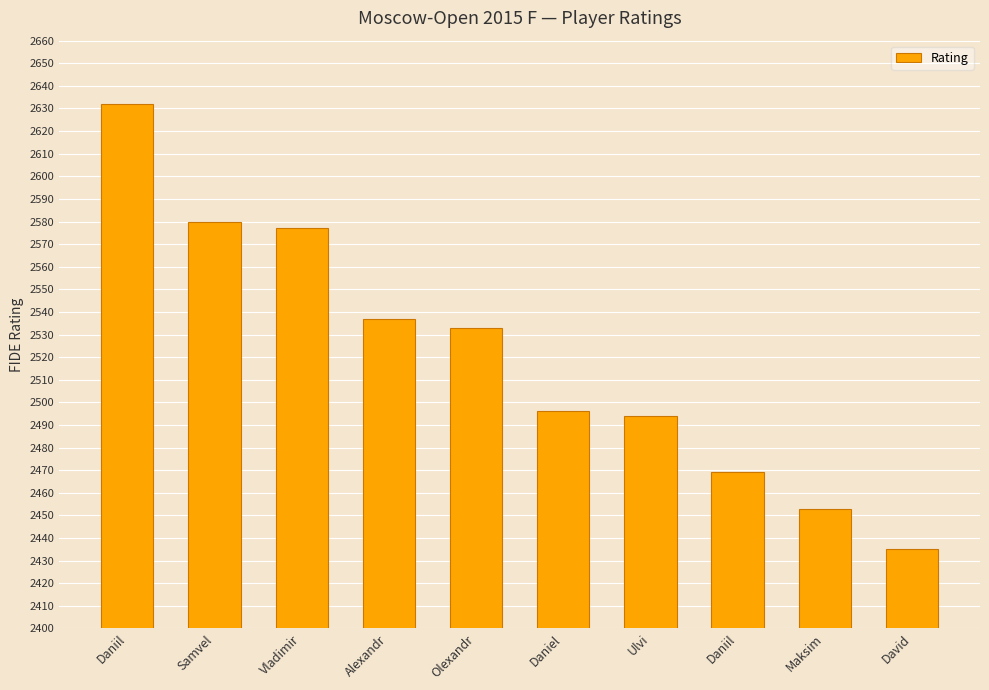

Rank the categories by value from highest to lowest.

Daniil, Samvel, Vladimir, Alexandr, Olexandr, Daniel, Ulvi, Daniil, Maksim, David